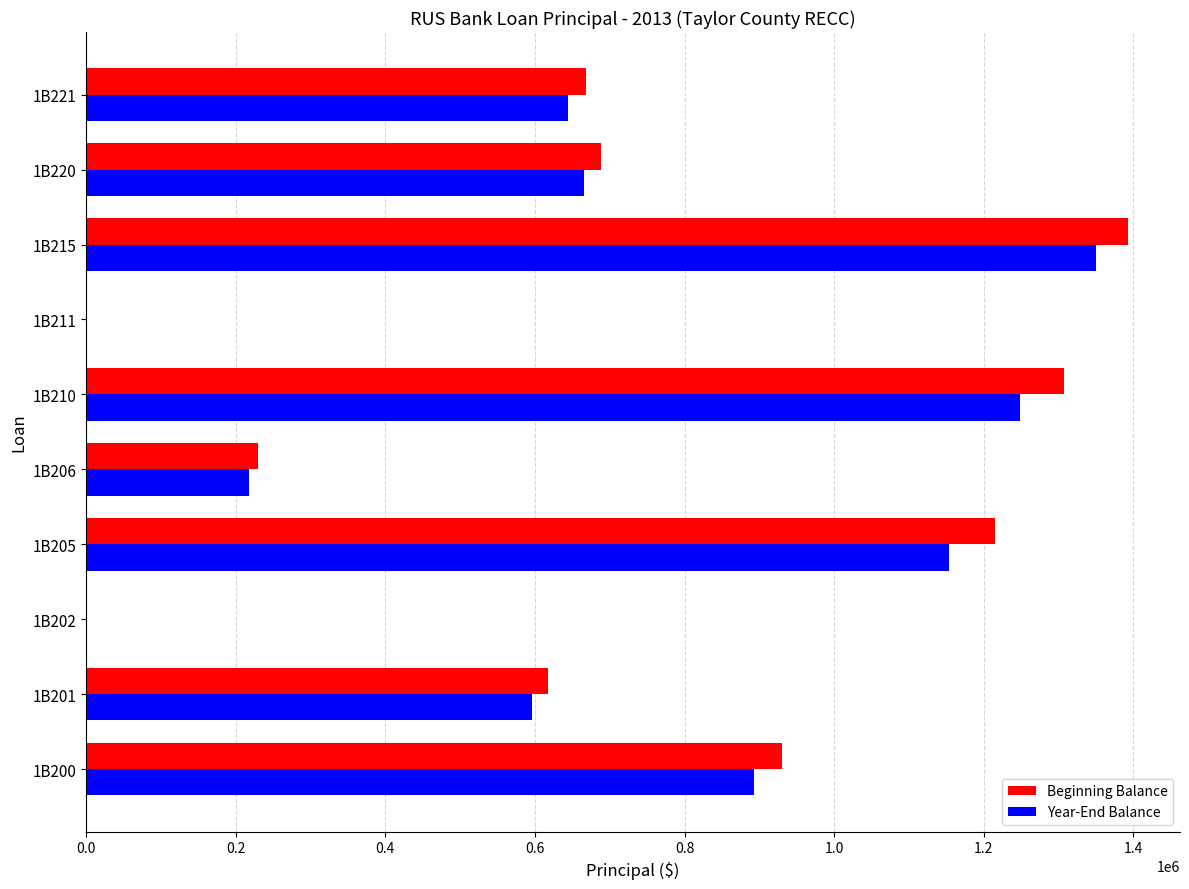

At which category is the sum across all series the highest?

1B215